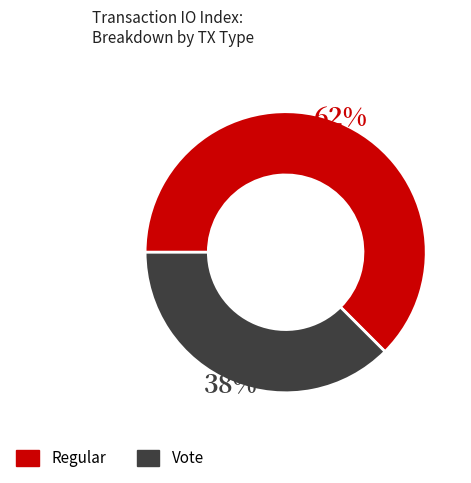

How many slices are in this pie chart?

2